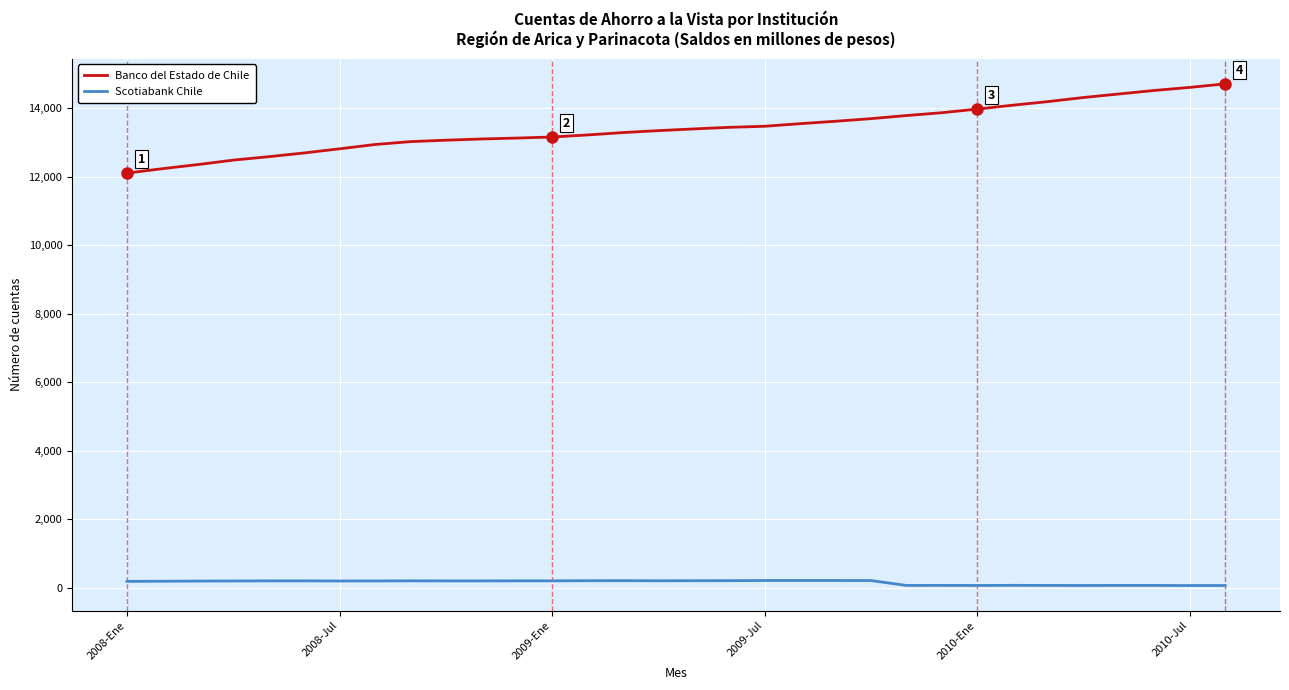

True or false: Banco del Estado de Chile and Scotiabank Chile intersect in this chart.

False